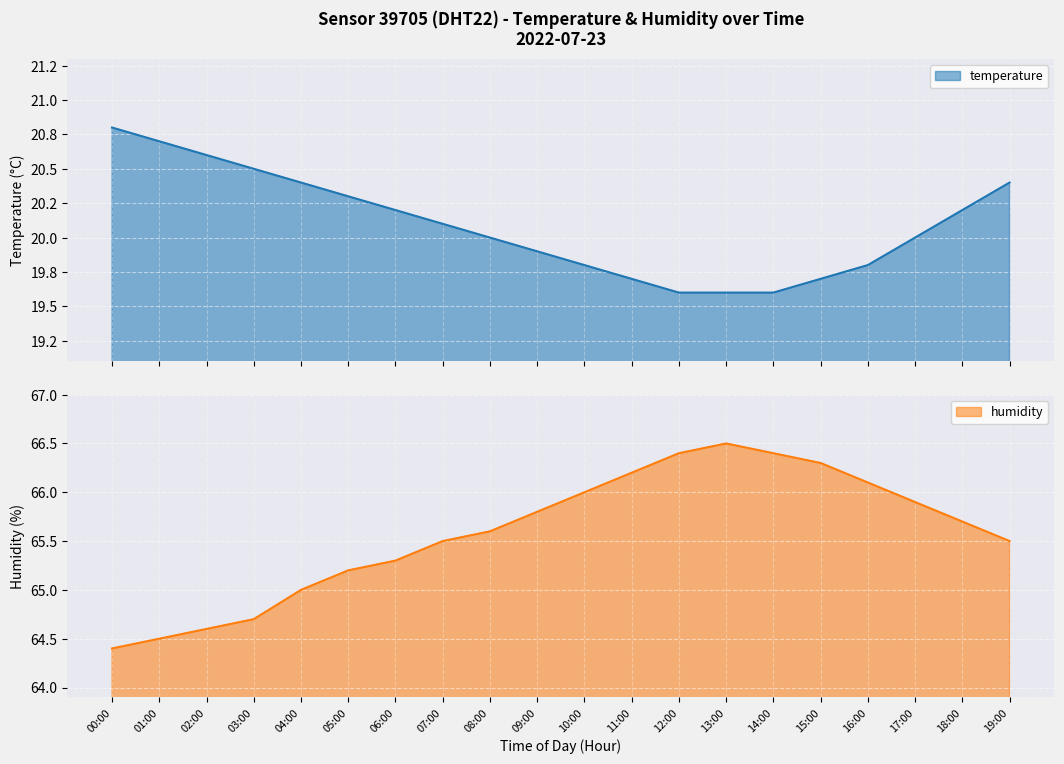

What is the total value across all series at 18:00?

85.9